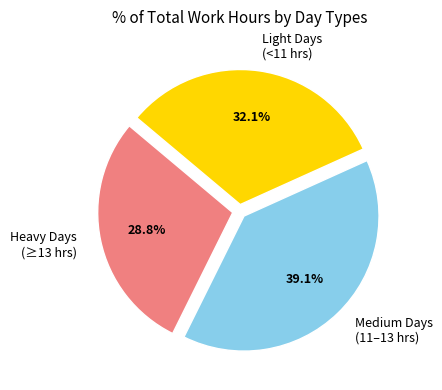

How many segments does this pie chart have?

3